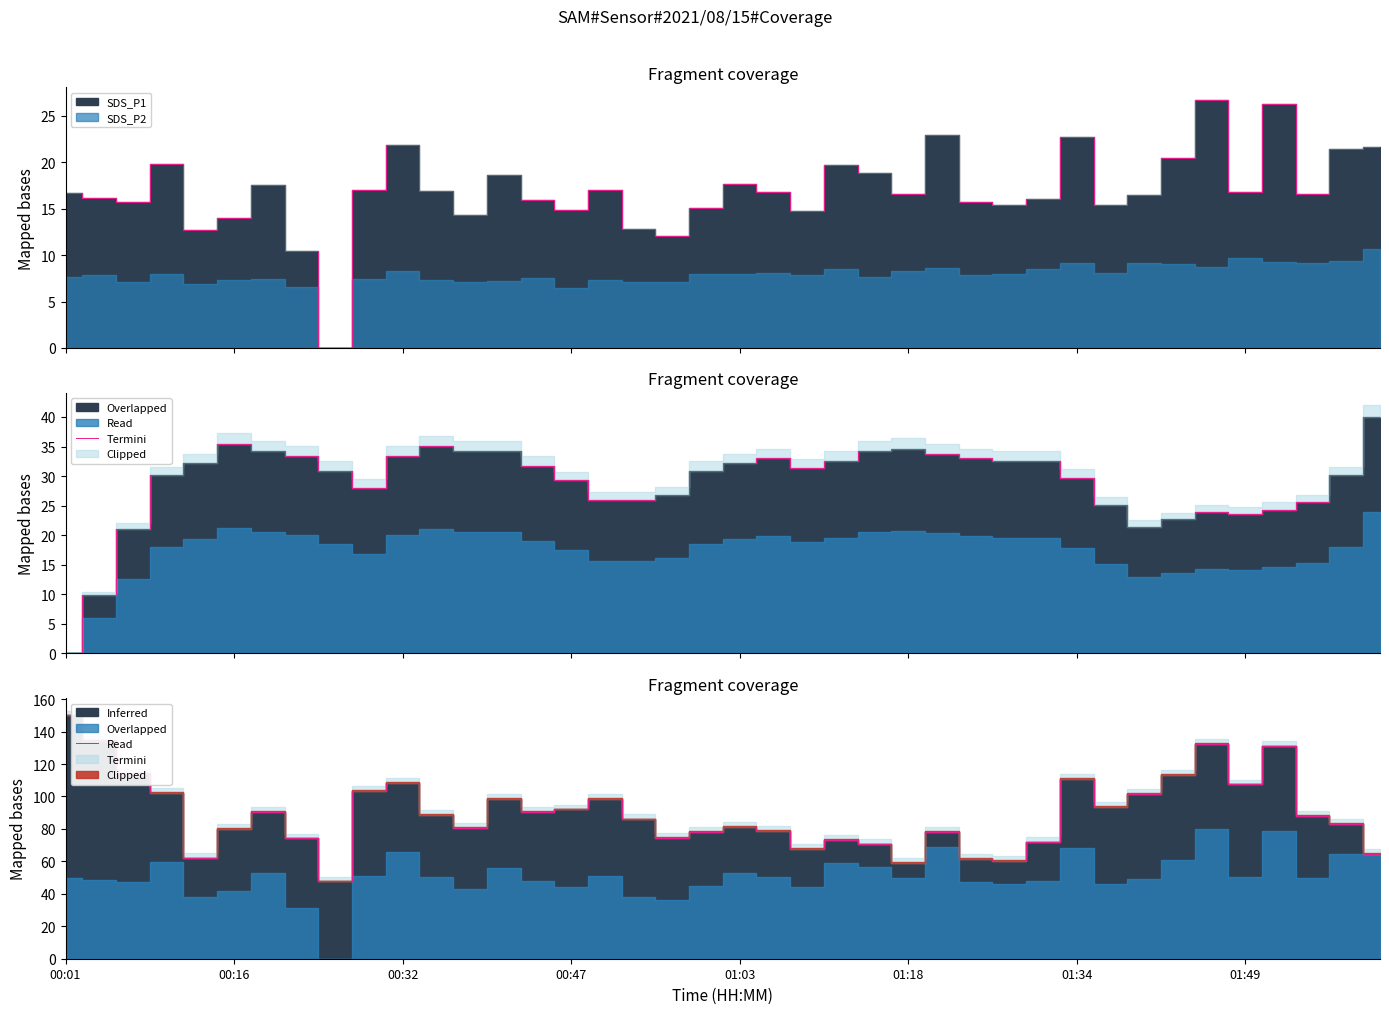

What is the ratio of the value at 01:49 to the value at 25?

1.3